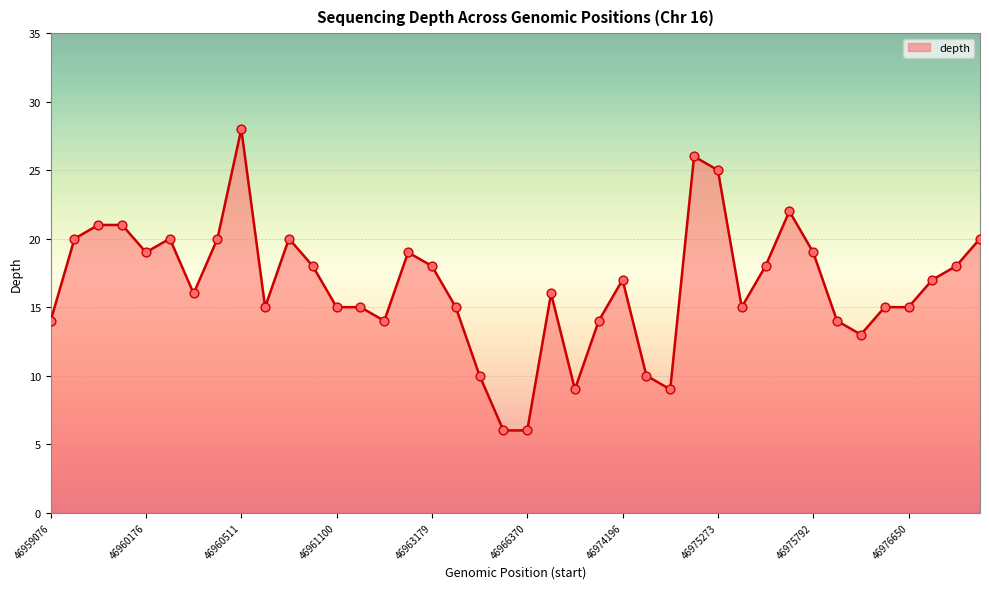

What is the maximum value shown in the chart?

28